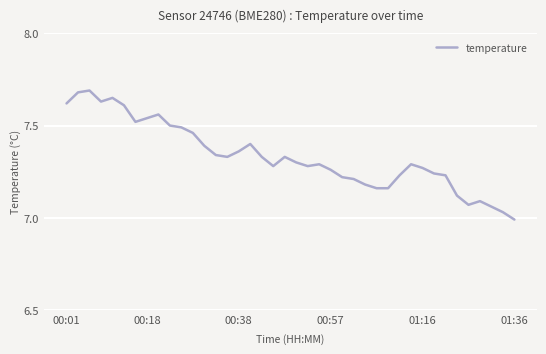

What is the difference between the maximum and minimum values?

0.7